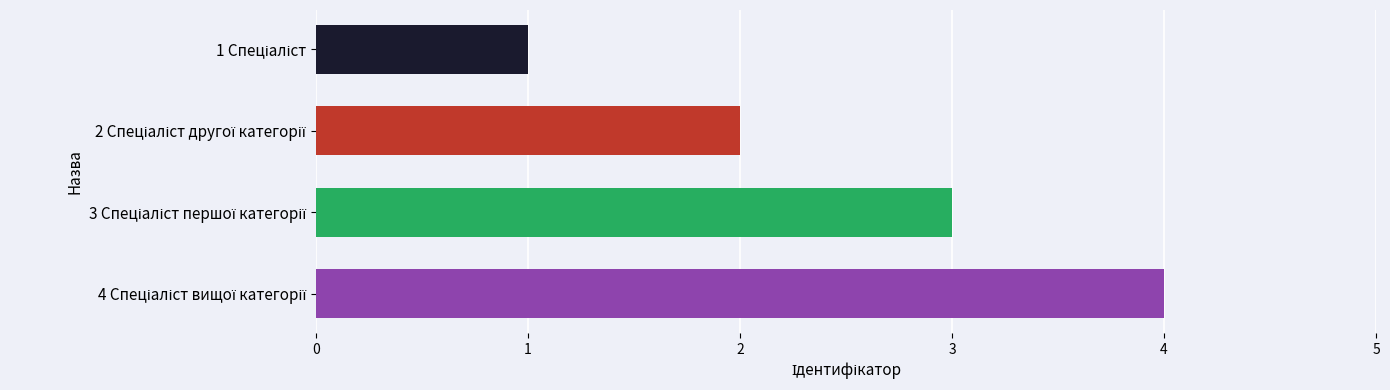

What is the difference between the maximum and minimum values?

3